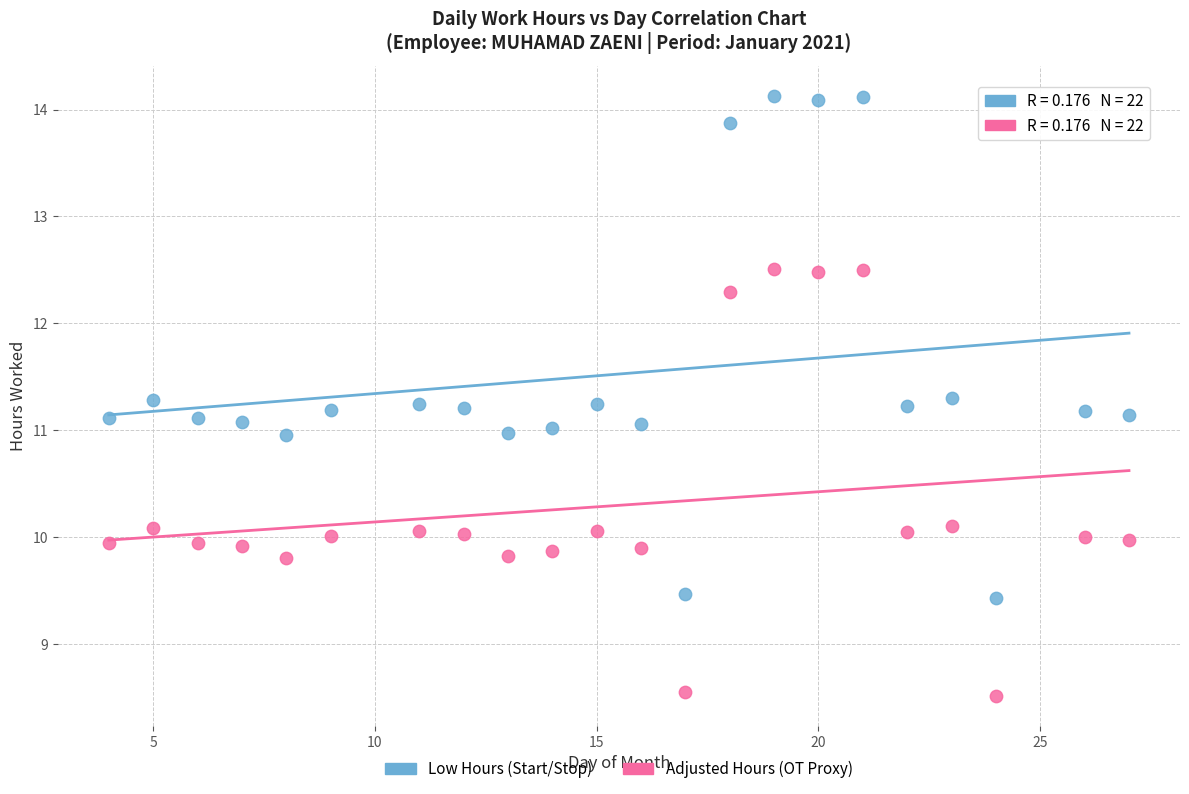

Across all data points, what is the range of Y values (max minus min)?

5.6